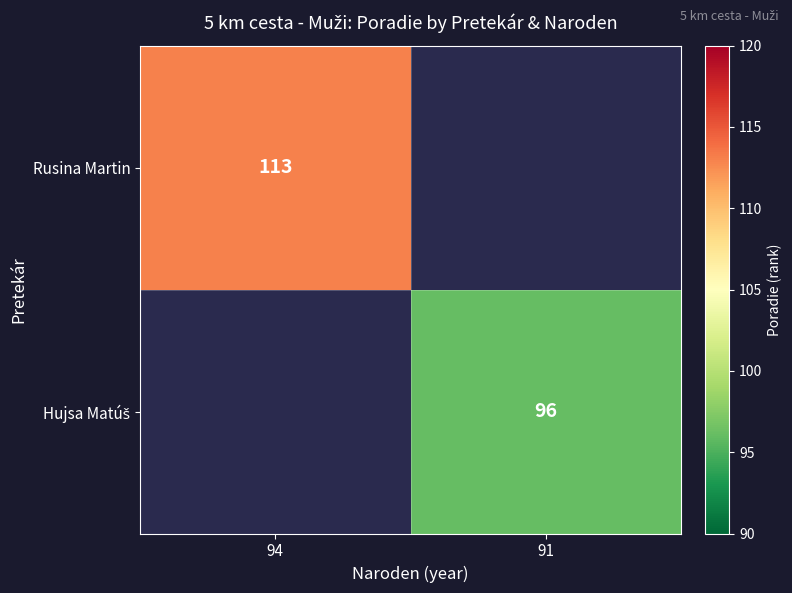

At which category does the chart reach its minimum across all series?

91